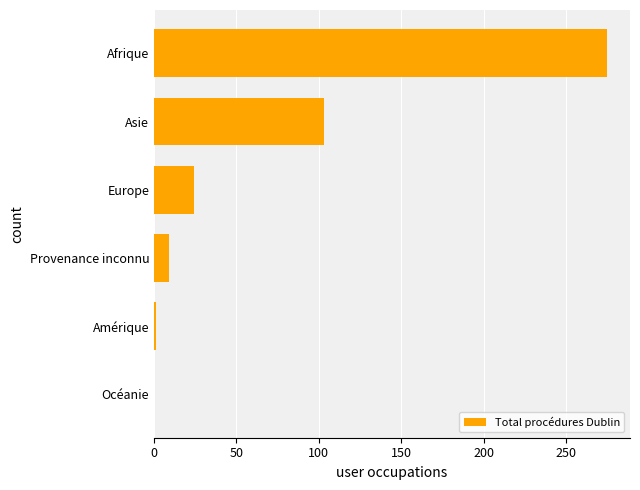

The value at Océanie is 0. True or false?

True